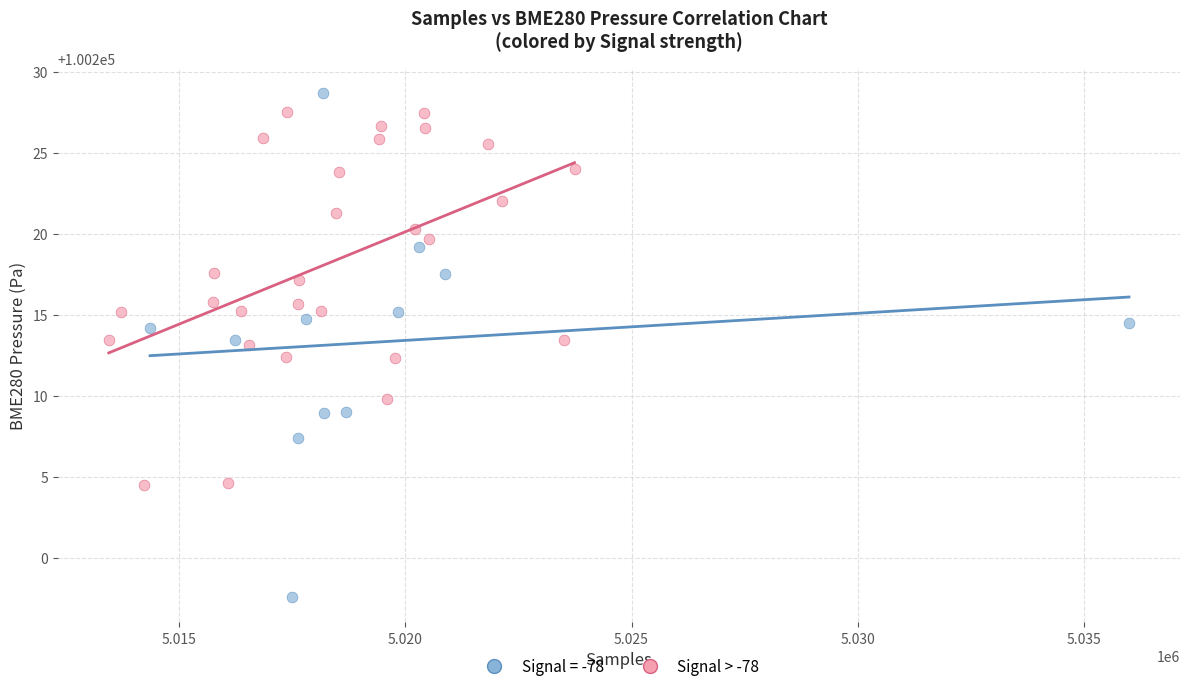

Which series has the widest spread of Y values?

Signal = -78